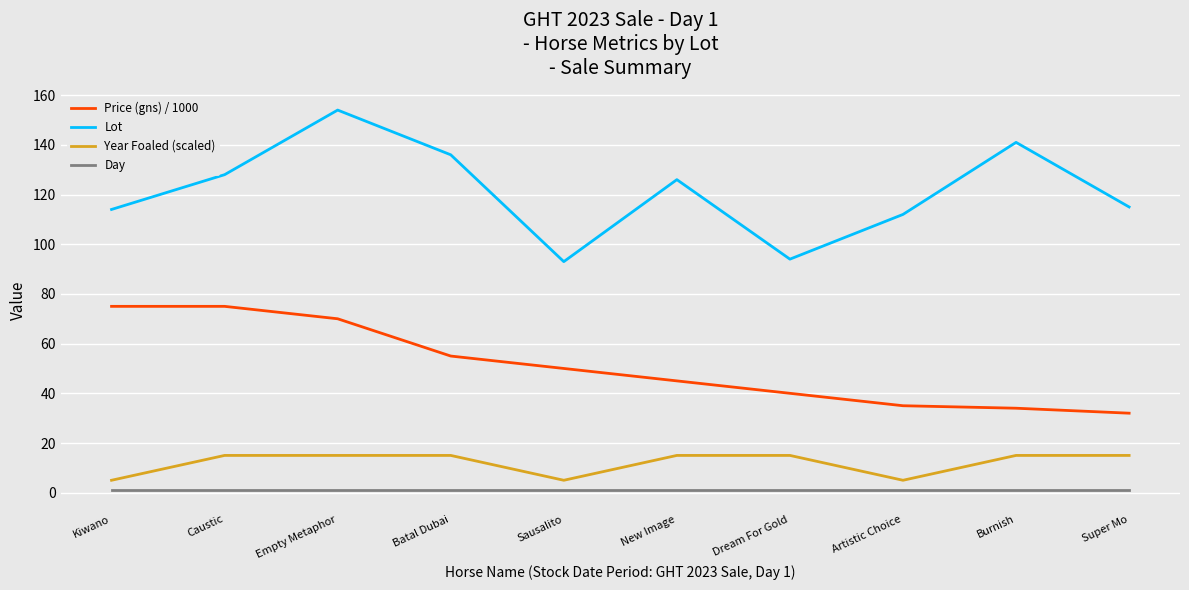

Reading left to right, what are all the values shown in this chart?

Price (gns) / 1000: Kiwano=75	Caustic=75	Empty Metaphor=70	Batal Dubai=55	Sausalito=50	New Image=45	Dream For Gold=40	Artistic Choice=35	Burnish=34	Super Mo=32
Lot: Kiwano=114	Caustic=128	Empty Metaphor=154	Batal Dubai=136	Sausalito=93	New Image=126	Dream For Gold=94	Artistic Choice=112	Burnish=141	Super Mo=115
Year Foaled (scaled): Kiwano=5	Caustic=15	Empty Metaphor=15	Batal Dubai=15	Sausalito=5	New Image=15	Dream For Gold=15	Artistic Choice=5	Burnish=15	Super Mo=15
Day: Kiwano=1	Caustic=1	Empty Metaphor=1	Batal Dubai=1	Sausalito=1	New Image=1	Dream For Gold=1	Artistic Choice=1	Burnish=1	Super Mo=1